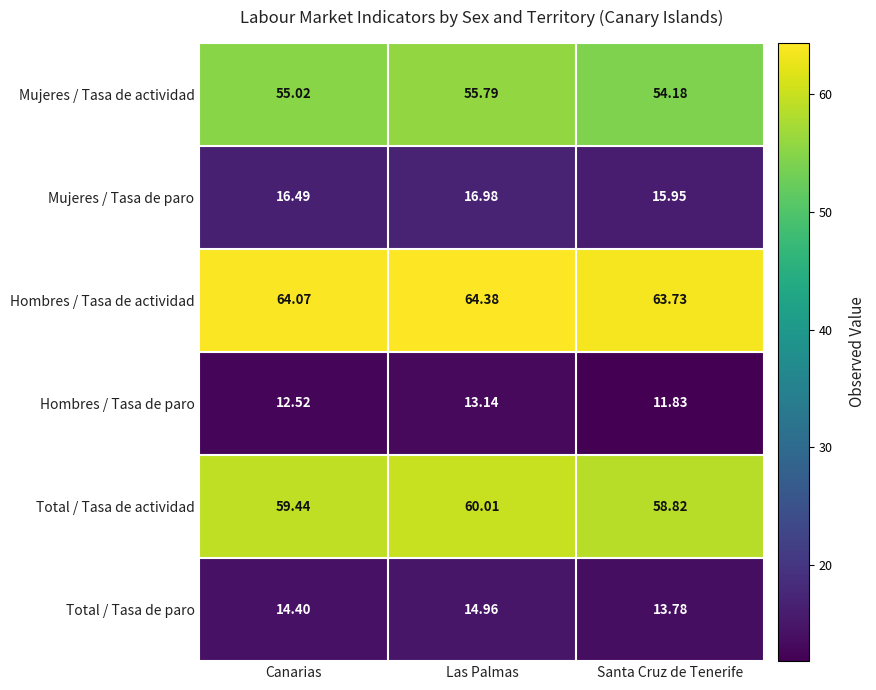

What is the maximum value shown in the chart?

64.4